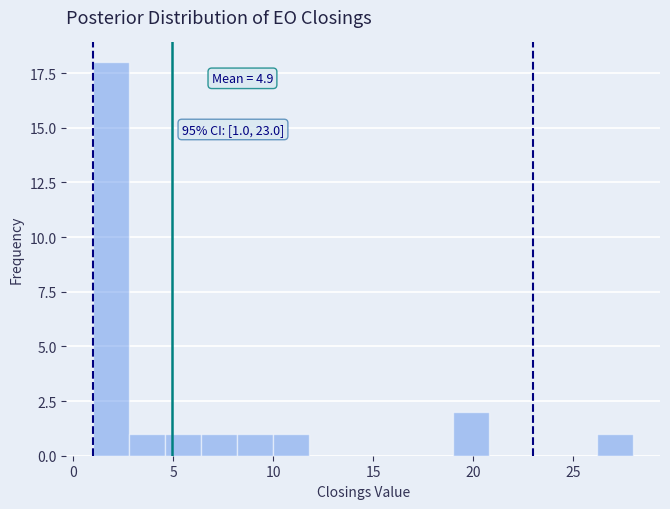

Around what value on the x-axis is the tallest bar? Give the approximate position of its centre, as read against the axis.

2.0